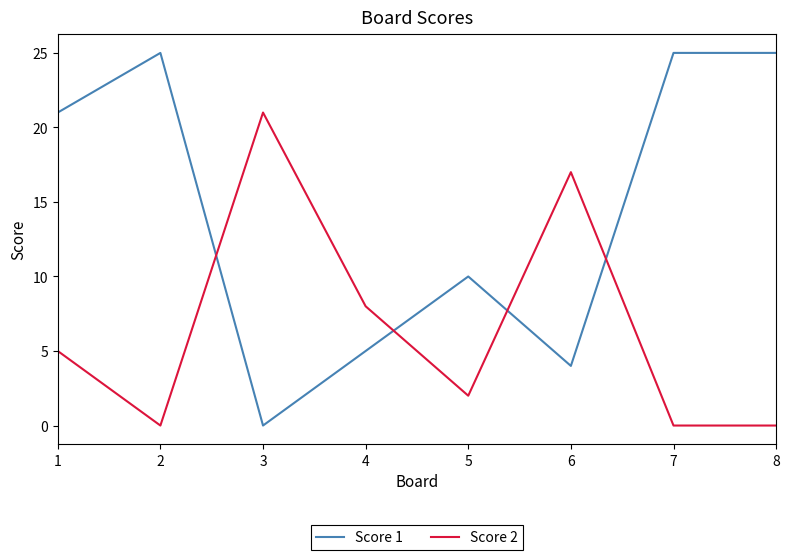

Is it true that Score 1 equals 21 at 1?

True